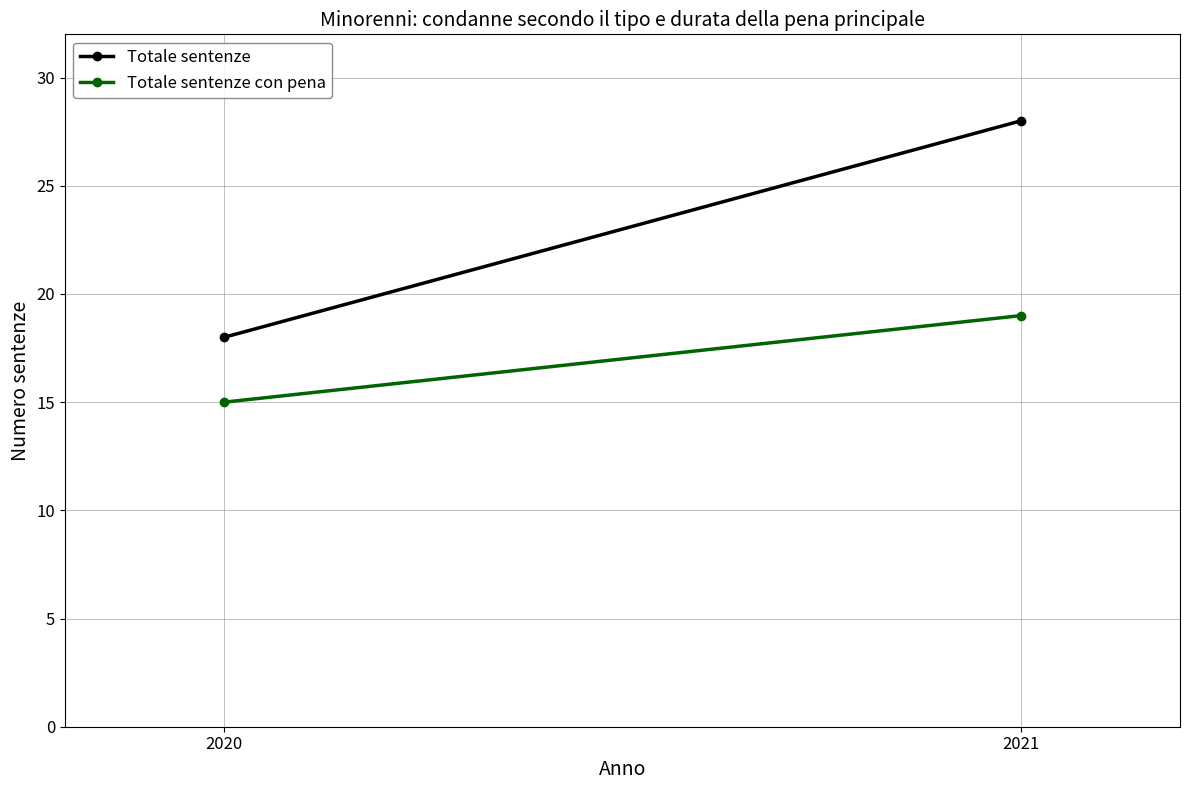

What is the difference between the Totale sentenze con pena values at 2021 and 2020?

4